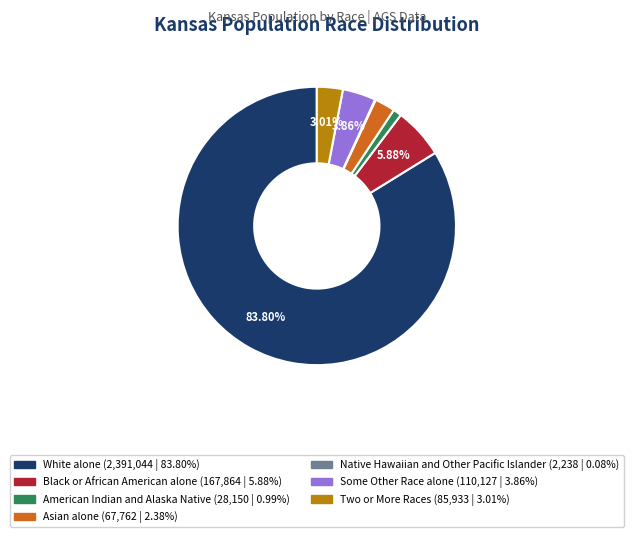

Which category accounts for the majority?

White alone